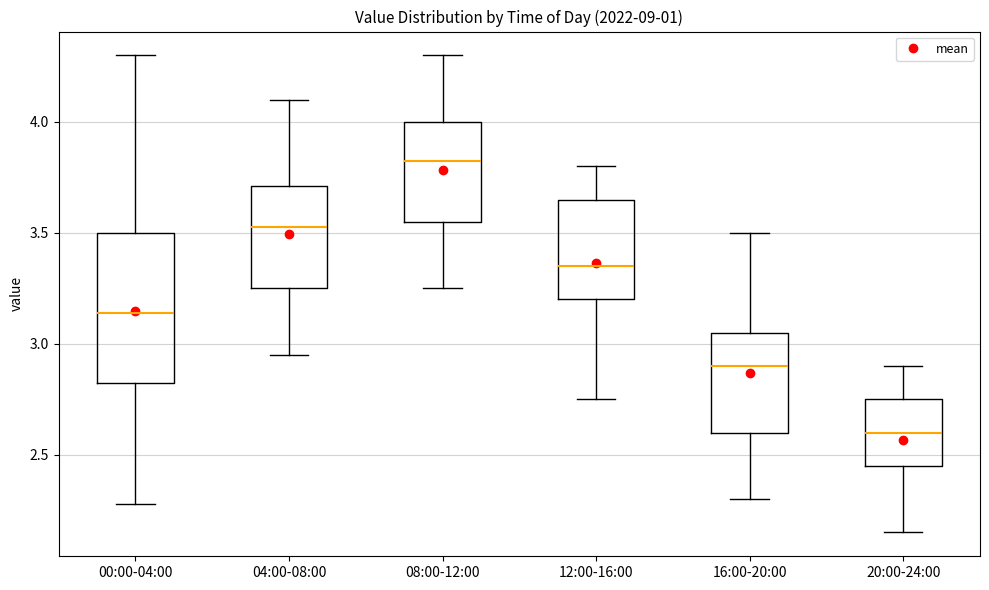

Comparing the boxes themselves (not the whiskers), which one is the tallest?

00:00-04:00